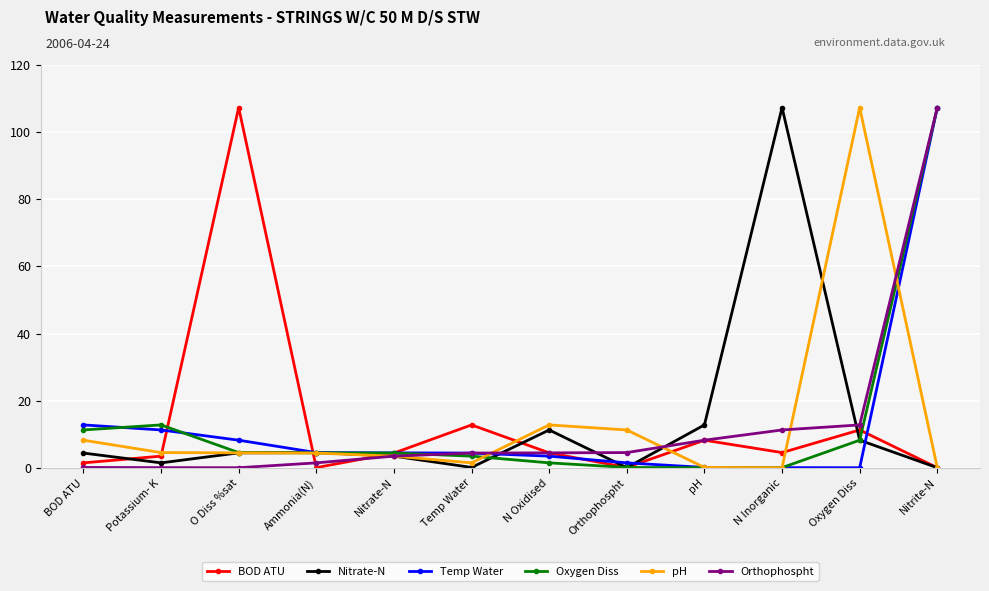

The Orthophospht series shows 0.1 at Potassium- K. True or false?

True